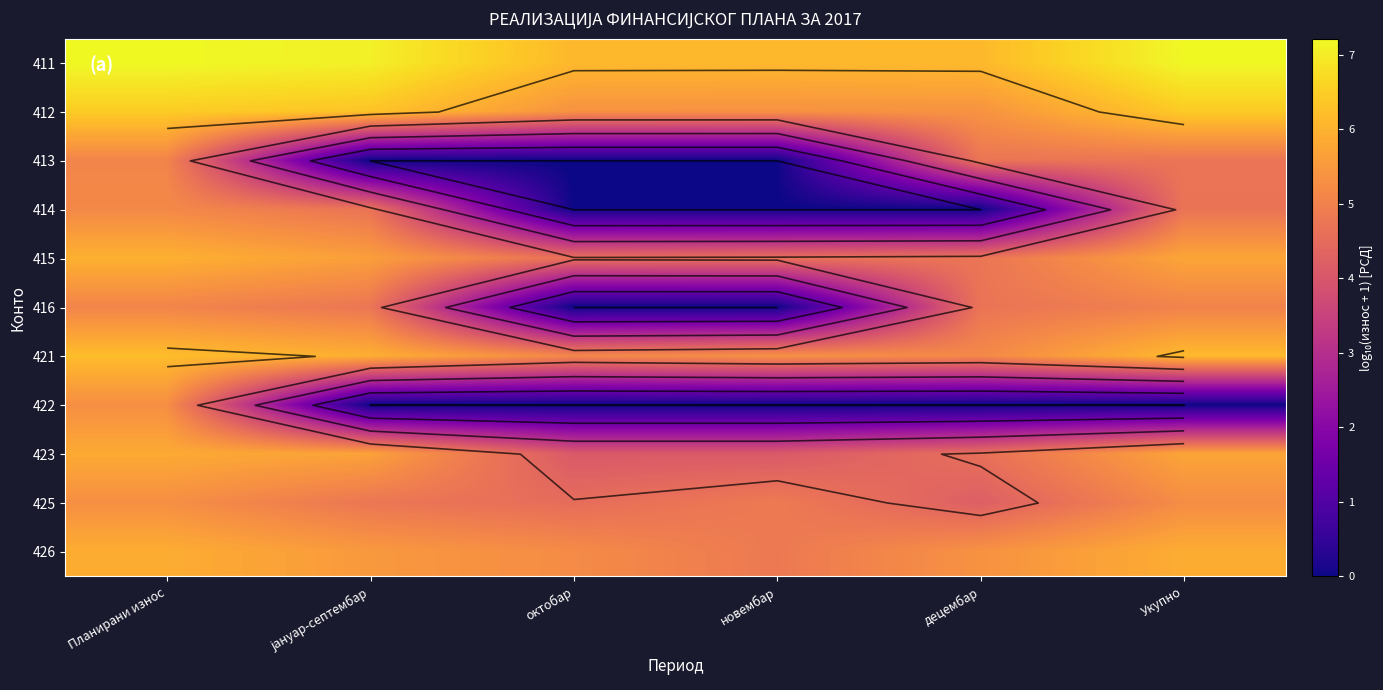

At новембар, list the series in order from largest to smallest.

411, 412, 421, 425, 426, 415, 423, 413, 414, 416, 422